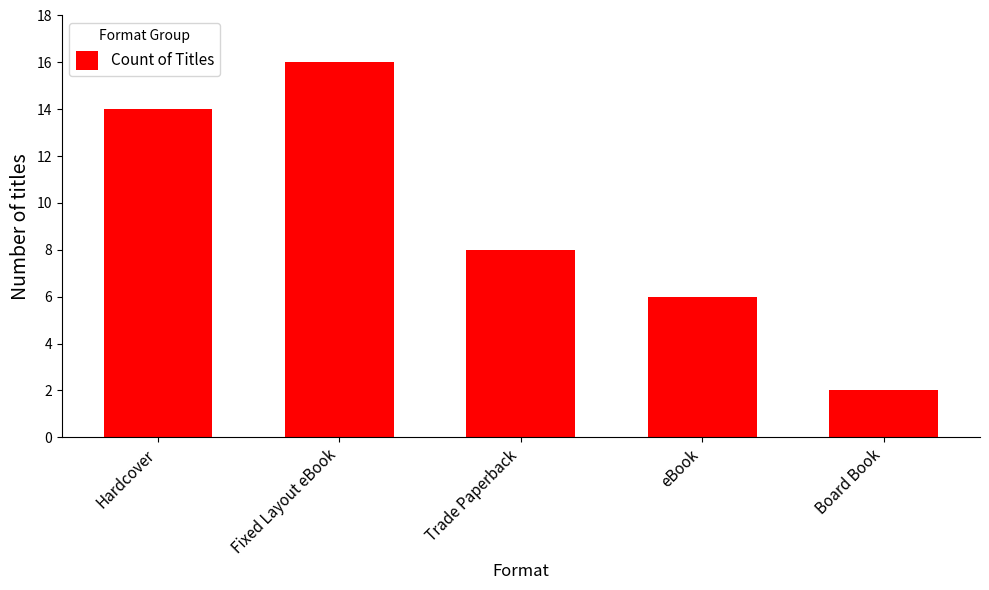

What is the label of the 3rd bar from the right?

Trade Paperback